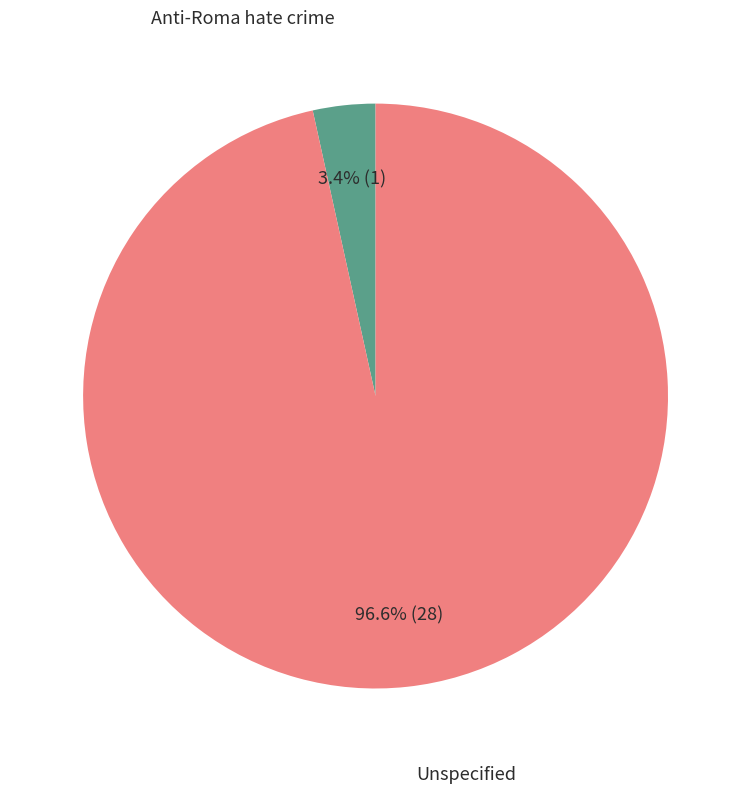

Is there any slice that represents more than half of the pie?

Yes